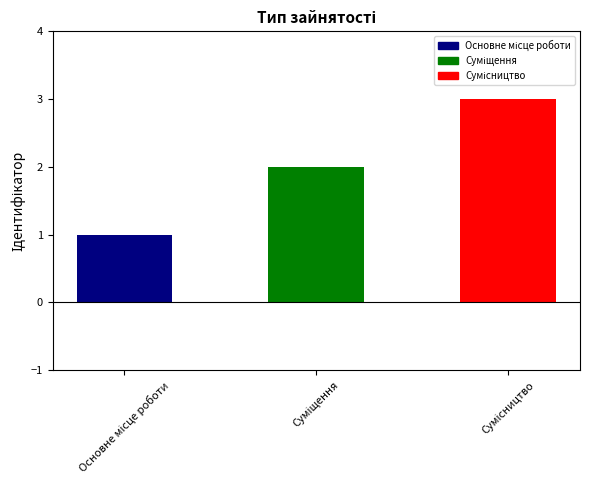

What is the average value?

2